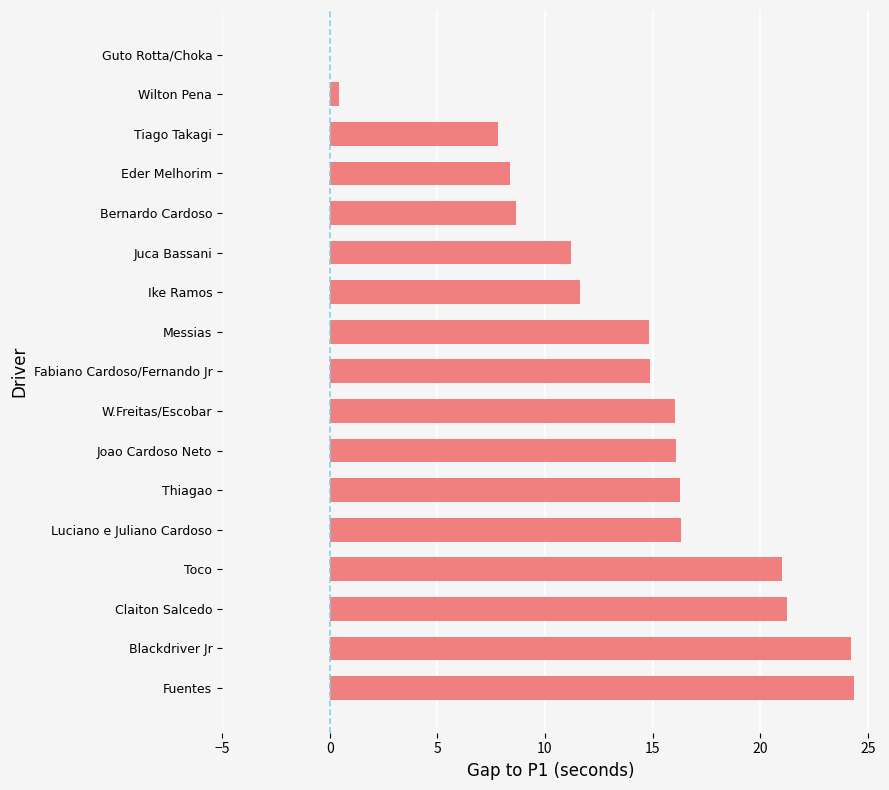

What is the greatest value displayed?

24.3